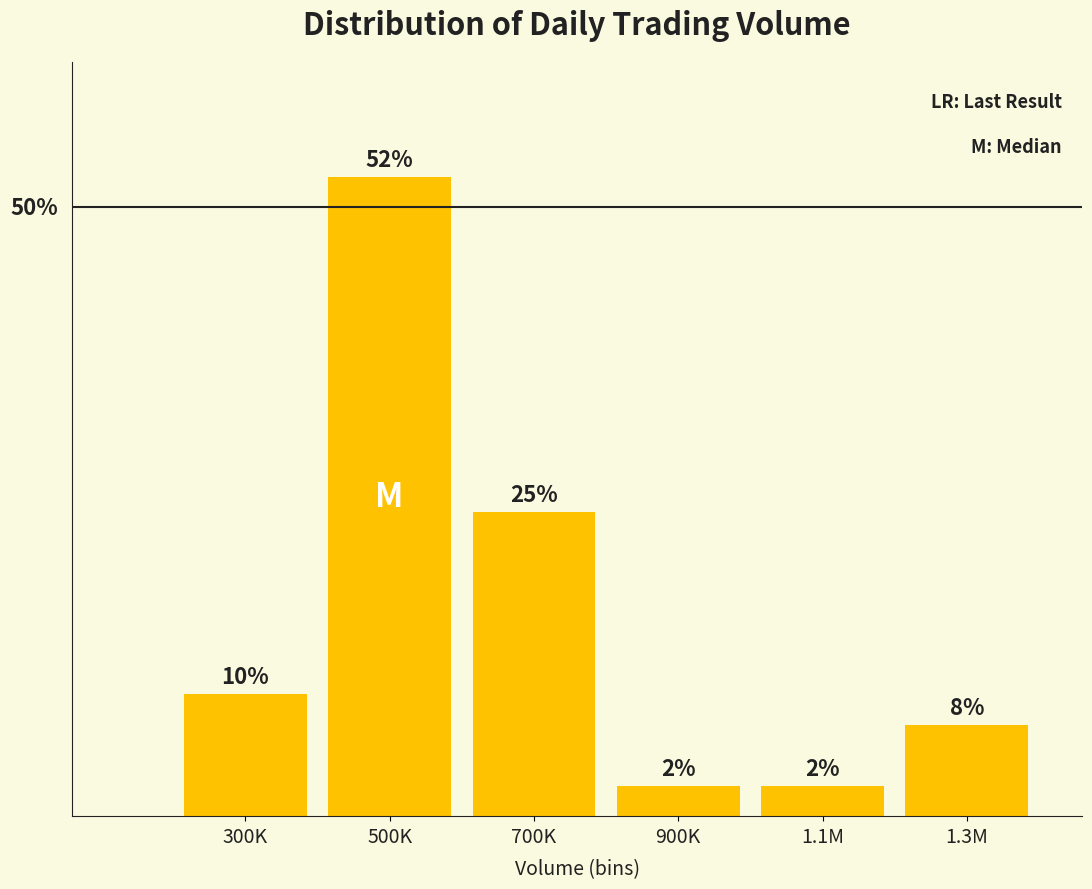

Does the chart contain any negative values?

No